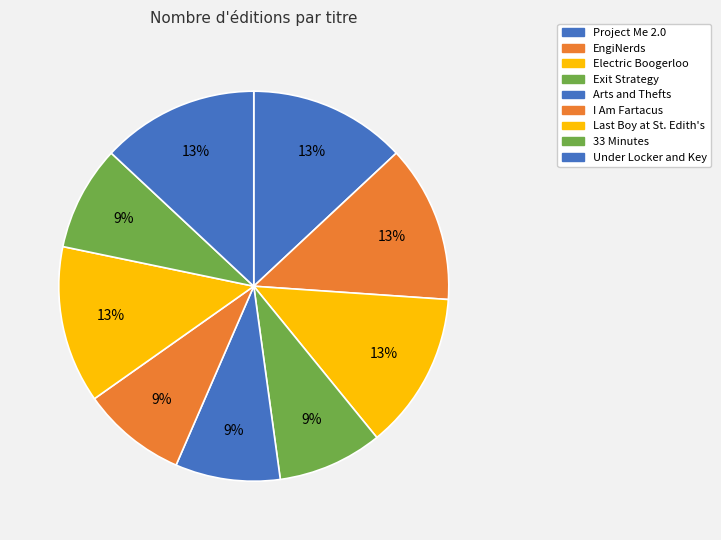

How many segments does this pie chart have?

9